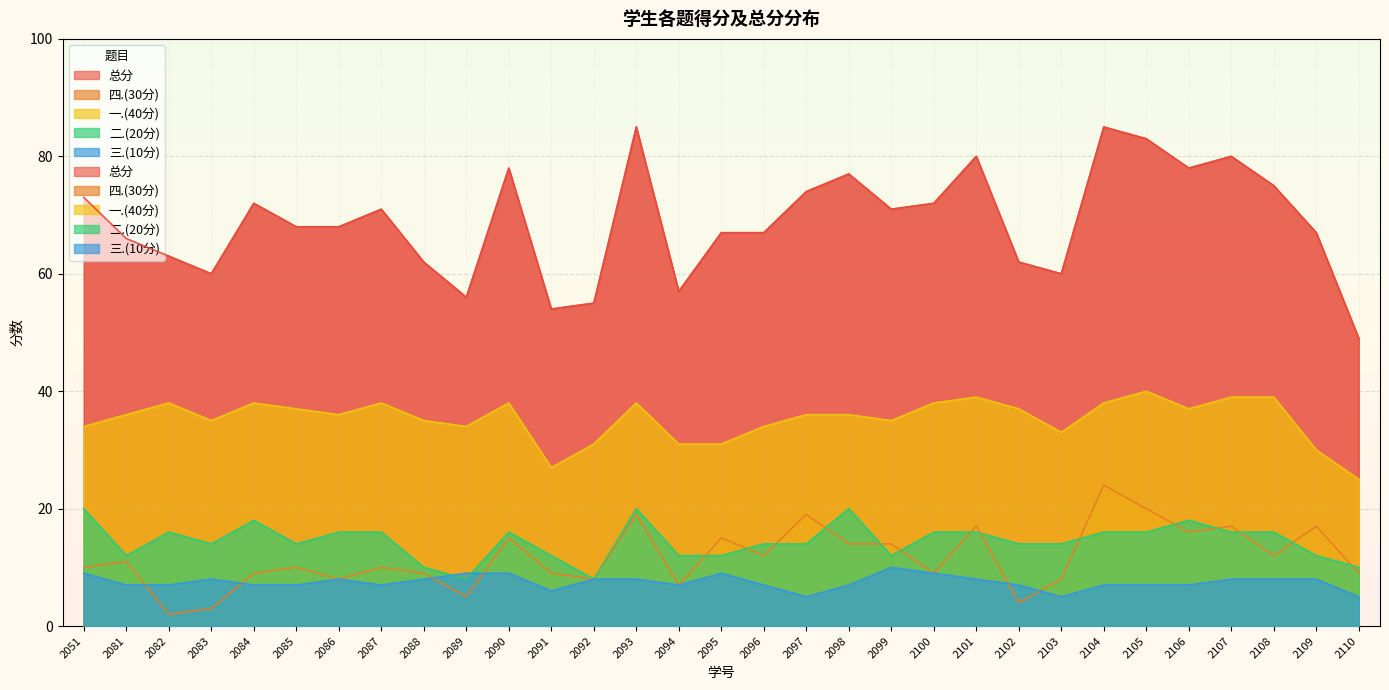

What is the maximum value for 二.(20分)?

20